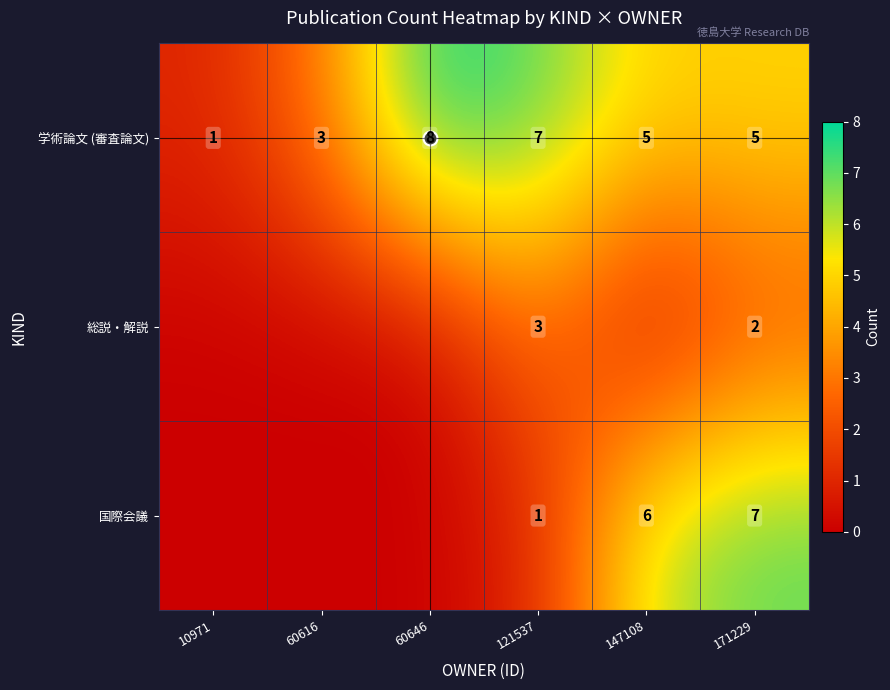

What is the average value of the 国際会議 series?

2